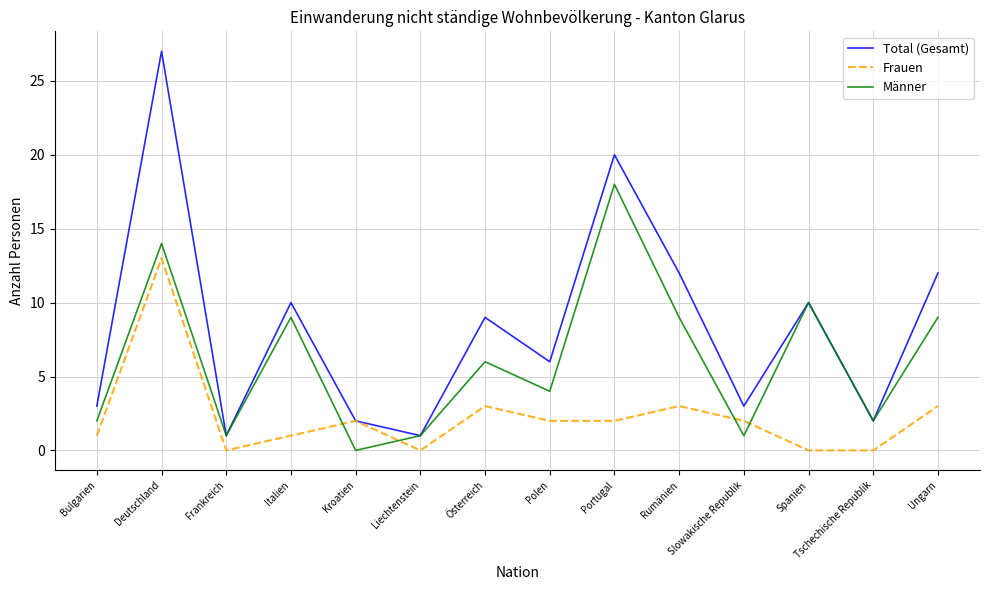

Rank the series by their average value, from highest to lowest.

Total (Gesamt), Männer, Frauen